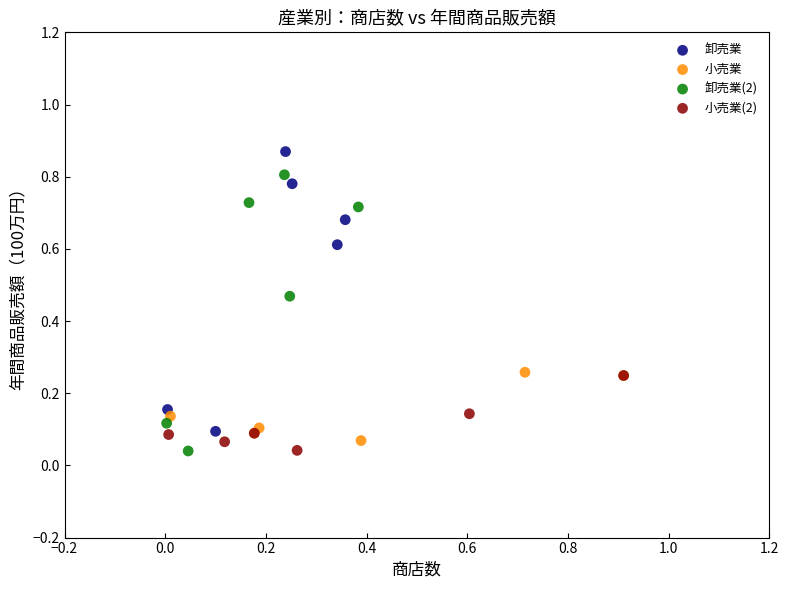

Which series contains the highest Y value?

卸売業